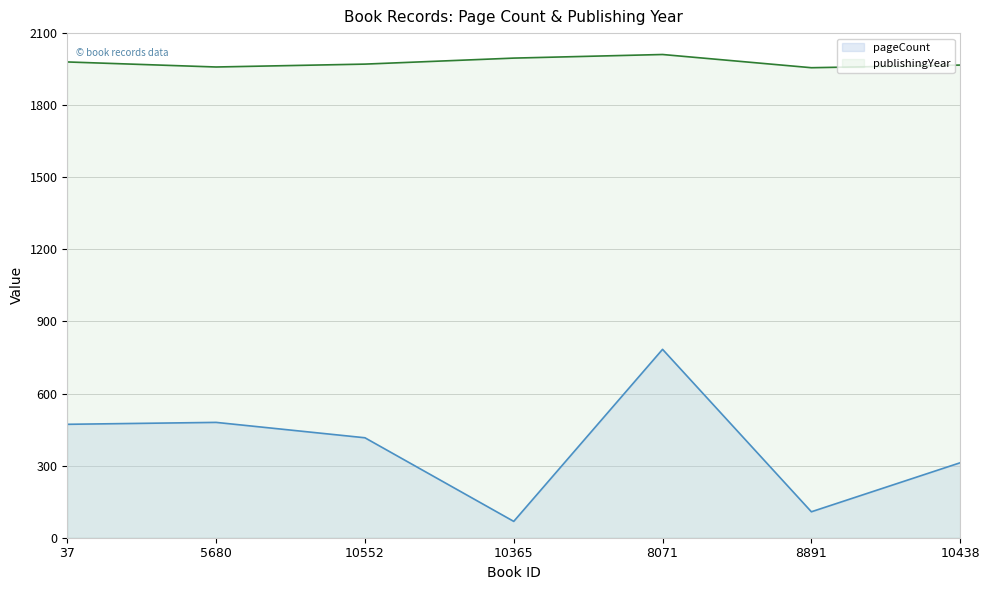

How many lines are shown in the chart?

2